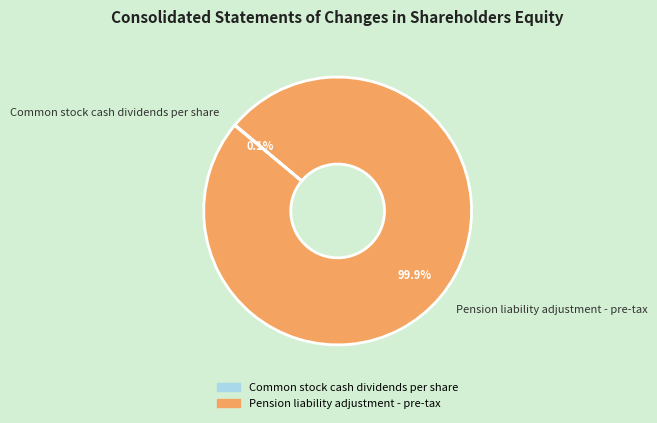

Is there any slice that represents more than half of the pie?

Yes